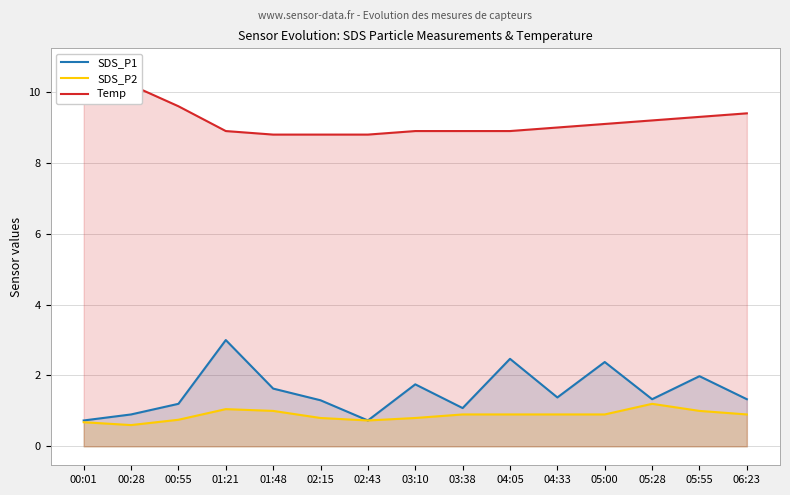

Which has a higher value, 00:28 or 01:48?

01:48